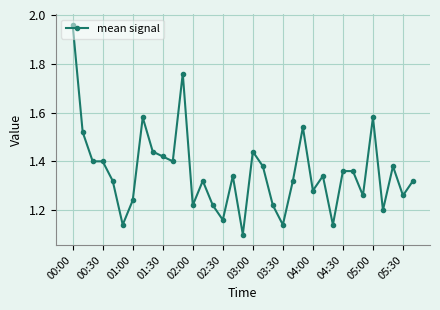

What is the difference between the maximum and second lowest values?

0.8